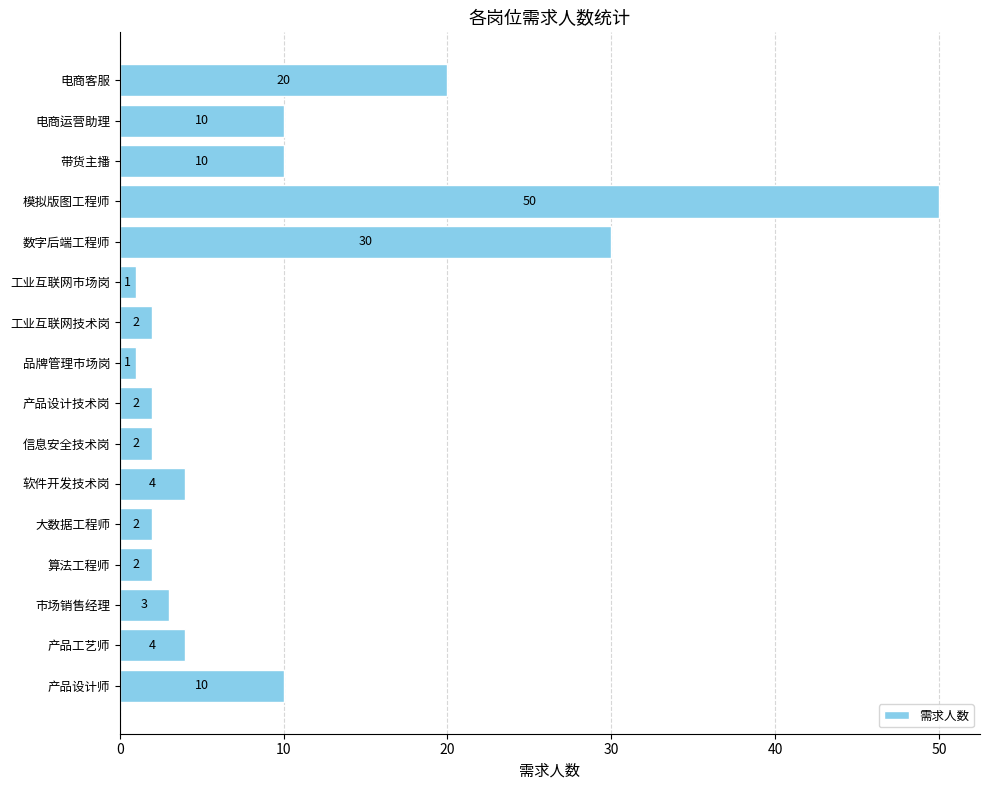

Reading bottom to top, list all the values displayed in this chart.

产品设计师=10	产品工艺师=4	市场销售经理=3	算法工程师=2	大数据工程师=2	软件开发技术岗=4	信息安全技术岗=2	产品设计技术岗=2	品牌管理市场岗=1	工业互联网技术岗=2	工业互联网市场岗=1	数字后端工程师=30	模拟版图工程师=50	带货主播=10	电商运营助理=10	电商客服=20